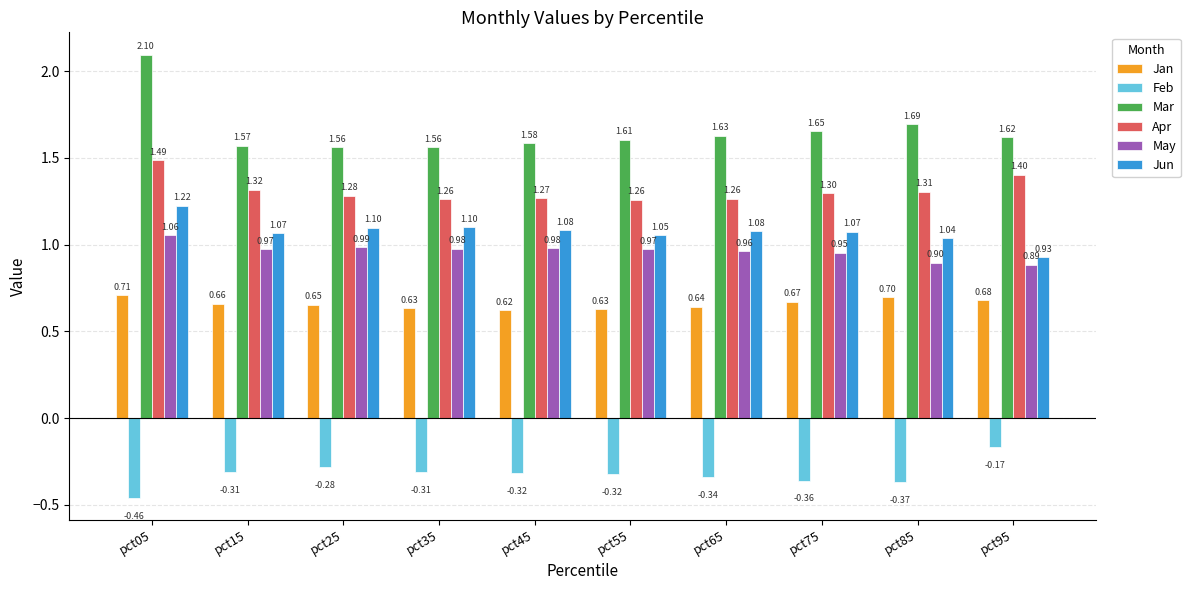

The Jun series shows 0.6 at pct75. True or false?

False